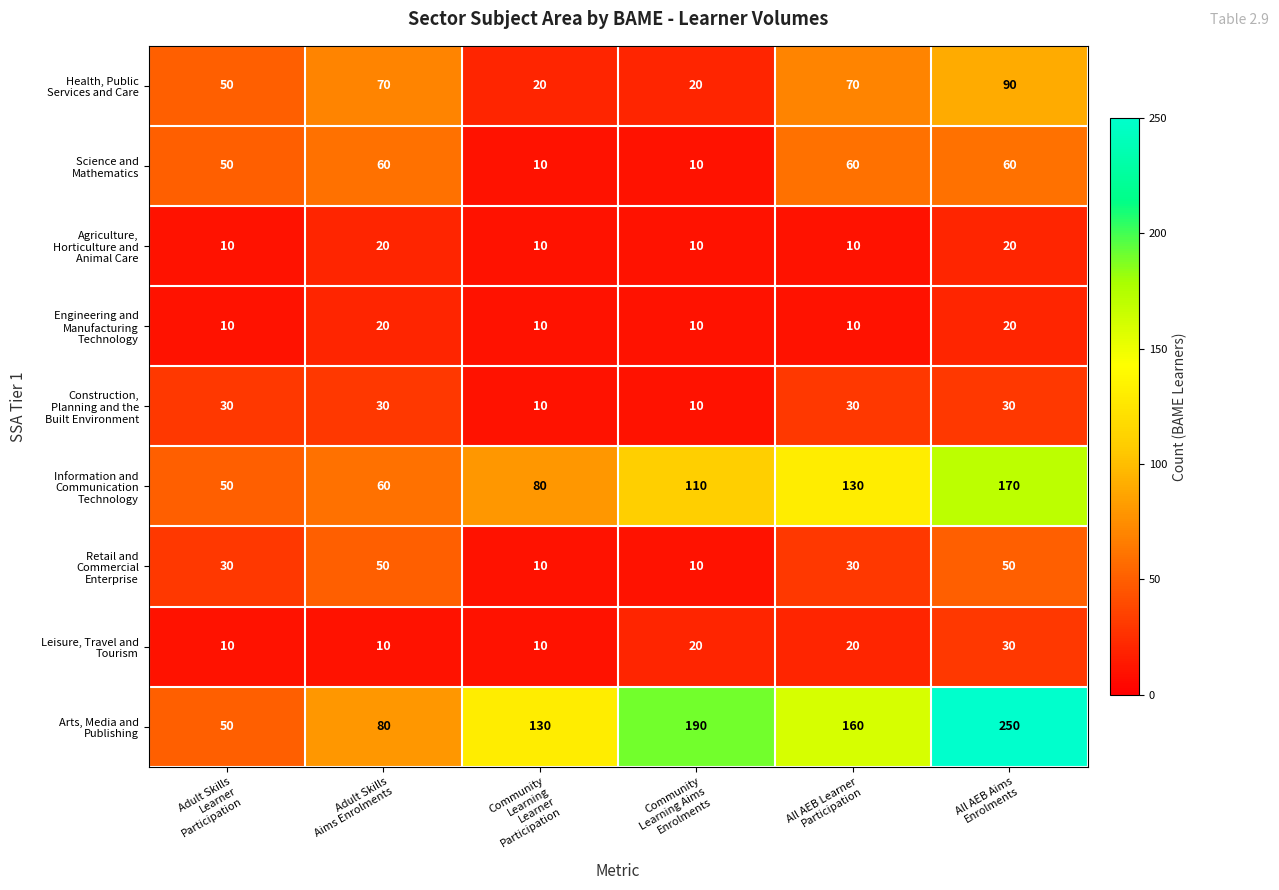

Count the number of categories in the chart.

6